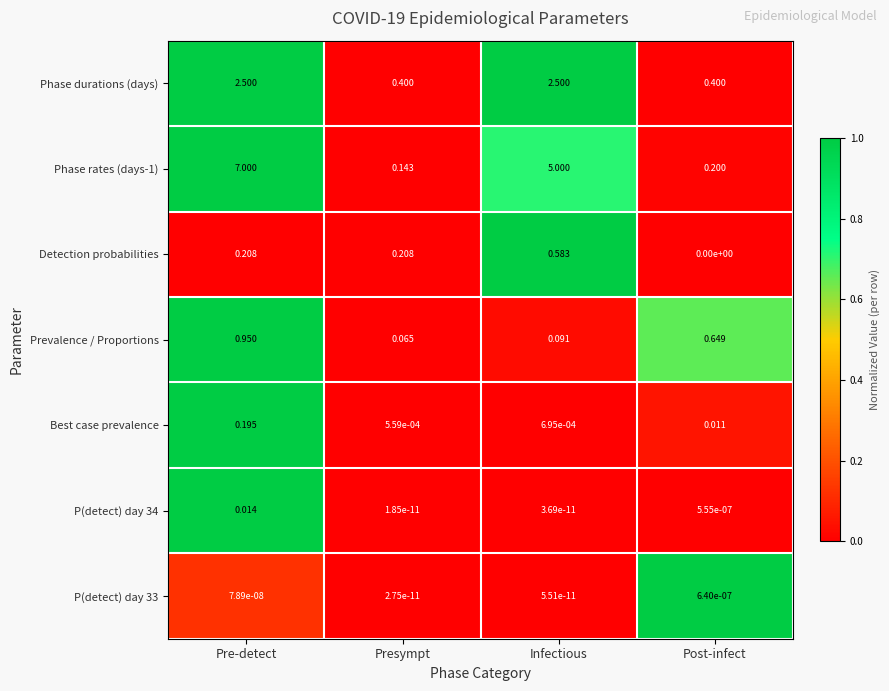

At Post-infect, list the series in order from smallest to largest.

Detection probabilities, P(detect) day 34, P(detect) day 33, Best case prevalence, Phase rates (days-1), Phase durations (days), Prevalence / Proportions